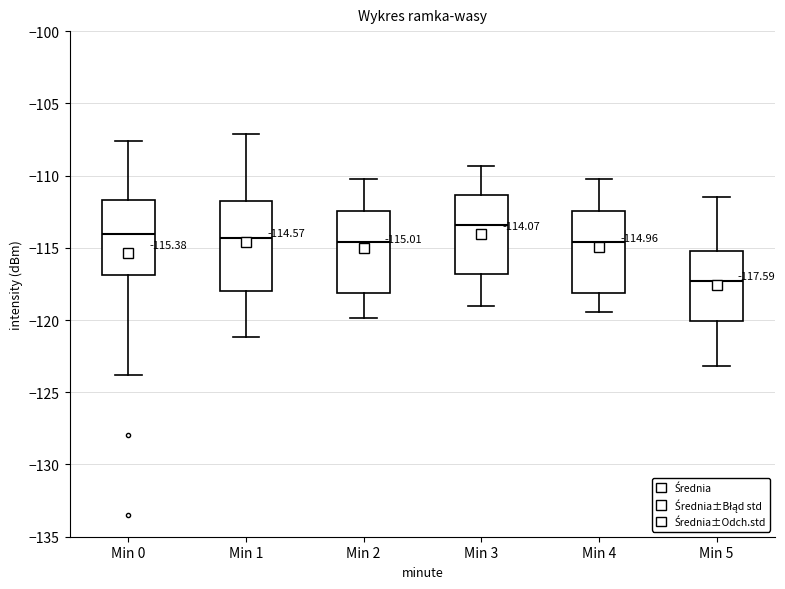

Comparing the boxes themselves (not the whiskers), which one is the tallest?

Min 1